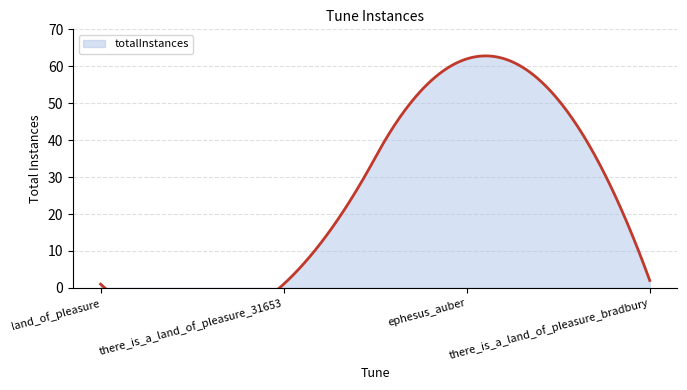

True or false: the data shows 1 at there_is_a_land_of_pleasure_31653.

True